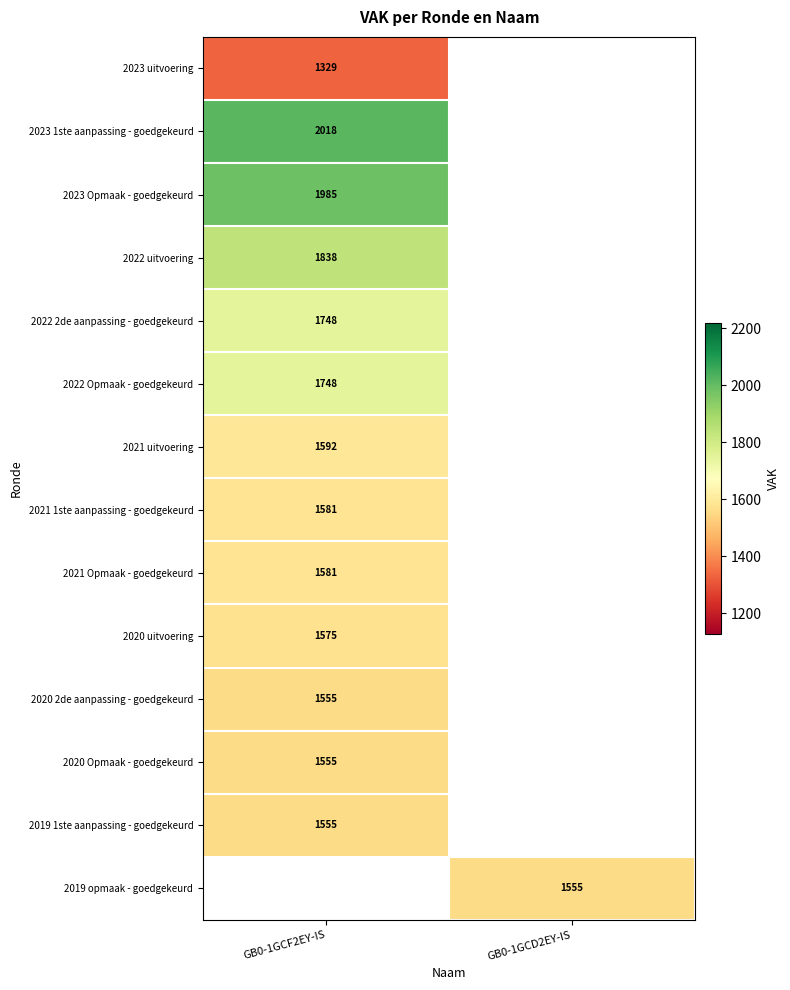

What is the minimum value shown in the chart?

1329.0